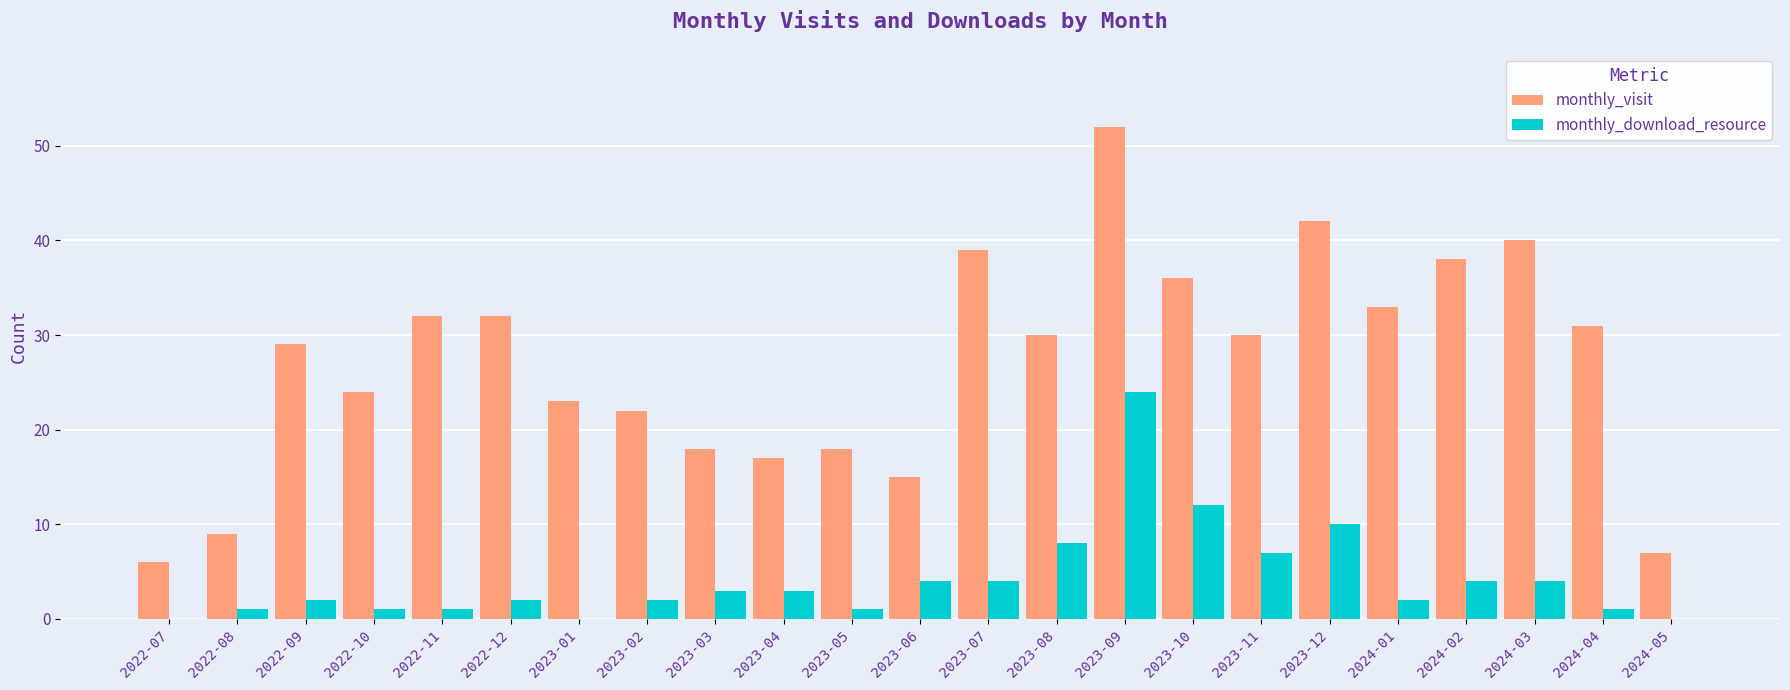

Between 2022-07 and 2024-02, which series saw the biggest shift?

monthly_visit